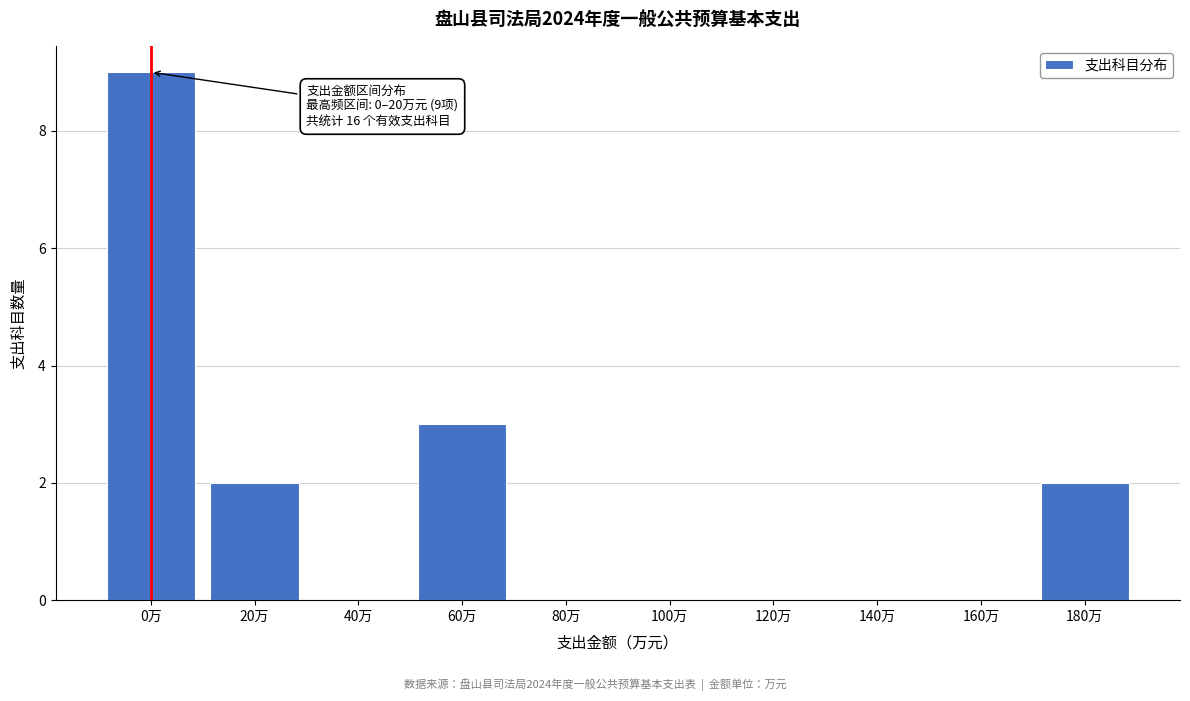

Reading left to right, transcribe all the data shown in this chart.

0万=9	20万=2	40万=0	60万=3	80万=0	100万=0	120万=0	140万=0	160万=0	180万=2